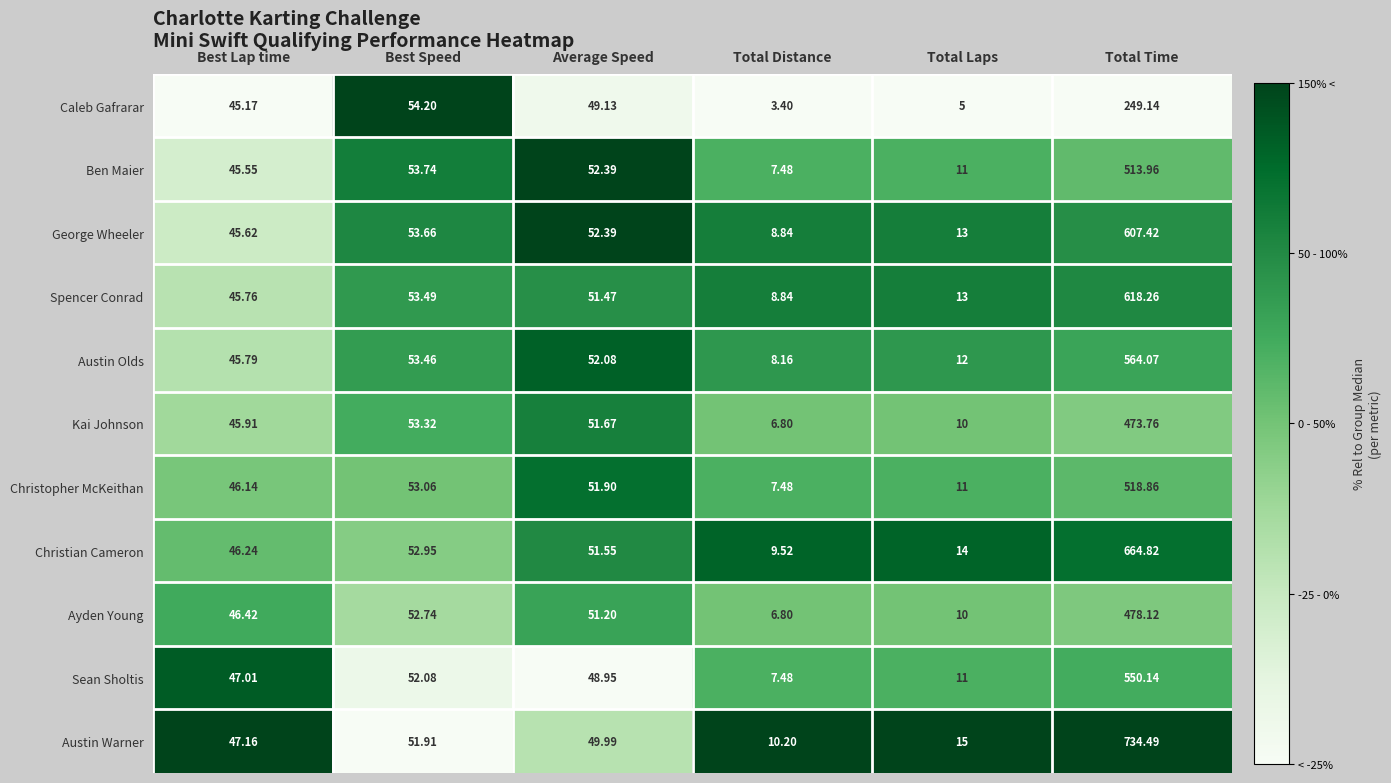

Between Average Speed and Total Laps, which series saw the biggest shift?

Caleb Gafrarar